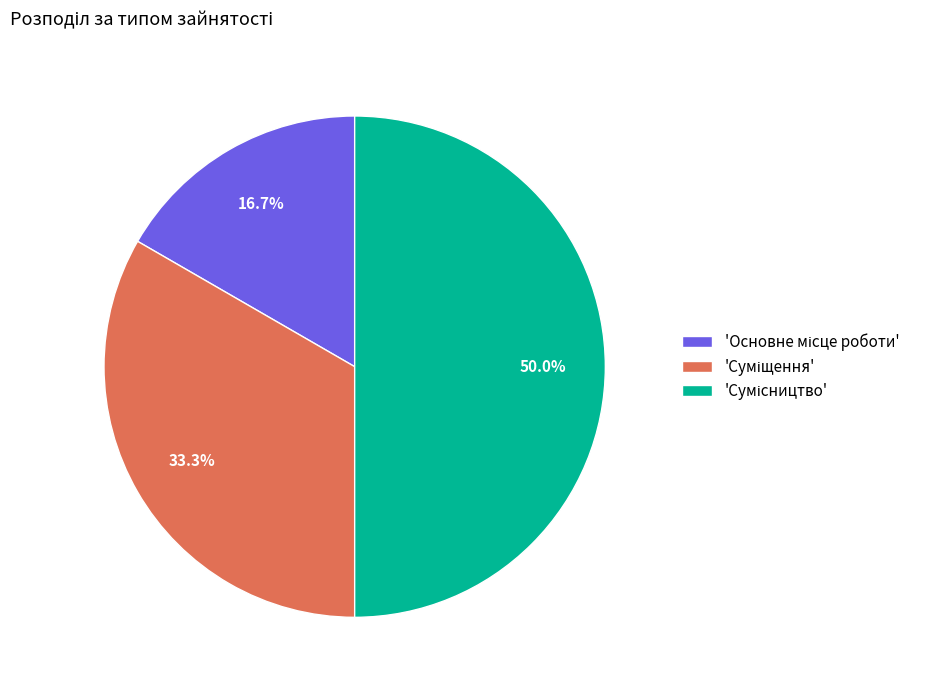

How many slices are in this pie chart?

3